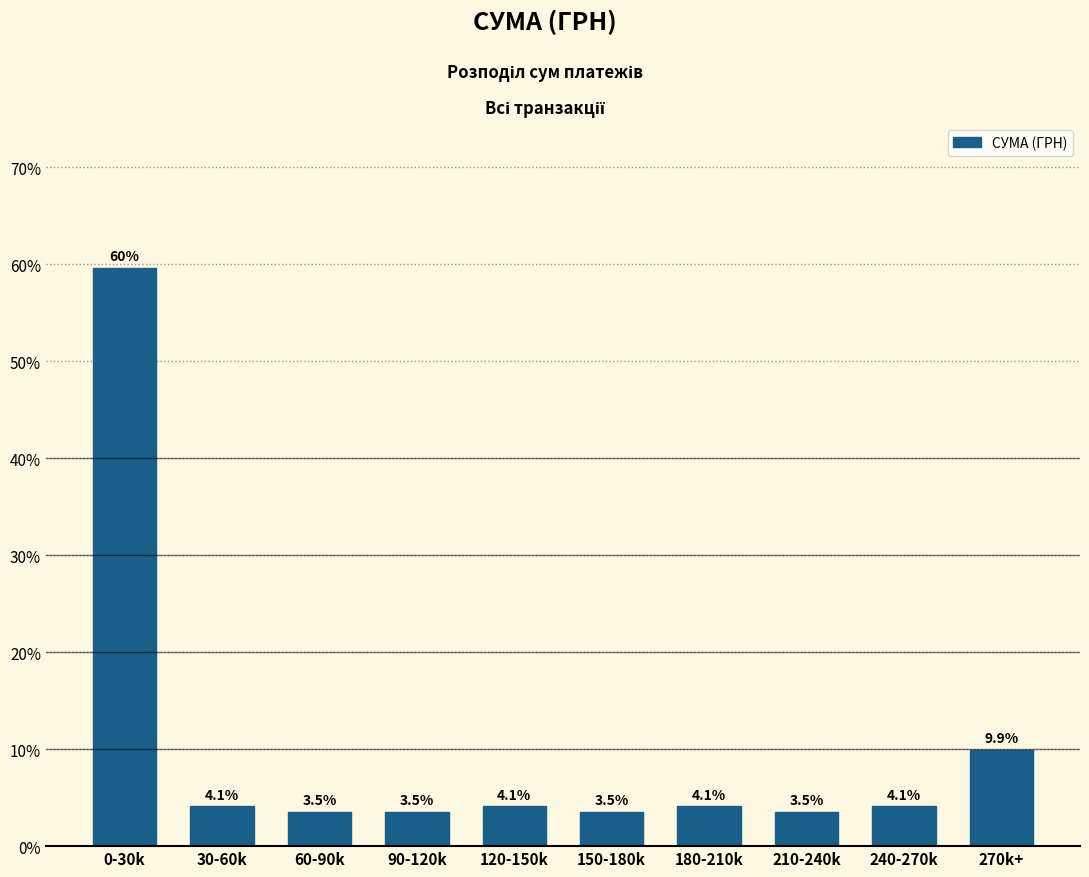

Reading left to right, what are all the values shown in this chart?

0-30k=59.6	30-60k=4.1	60-90k=3.5	90-120k=3.5	120-150k=4.1	150-180k=3.5	180-210k=4.1	210-240k=3.5	240-270k=4.1	270k+=9.9